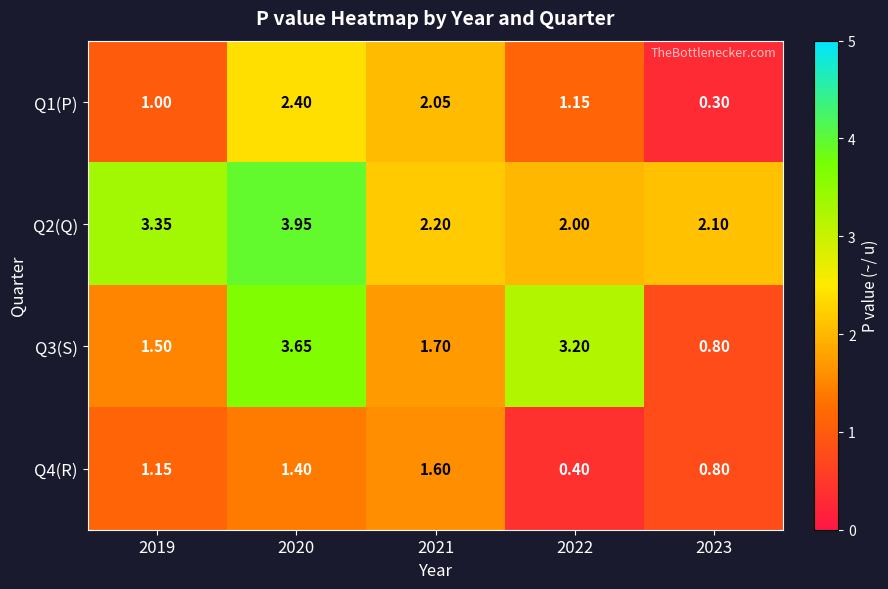

Is the value of Q2(Q) at 2023 greater than the value of Q1(P) at 2019?

Yes